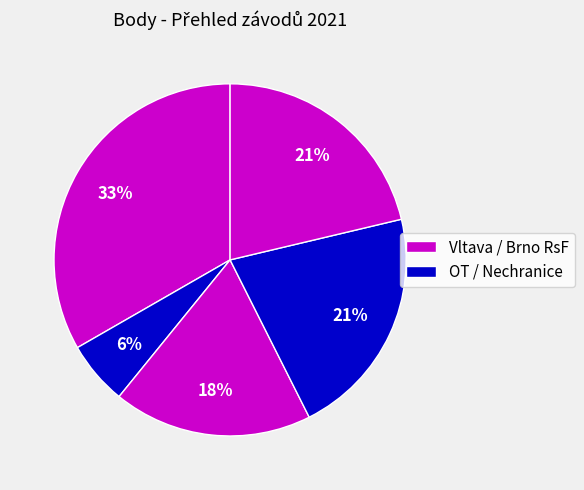

How many segments does this pie chart have?

5